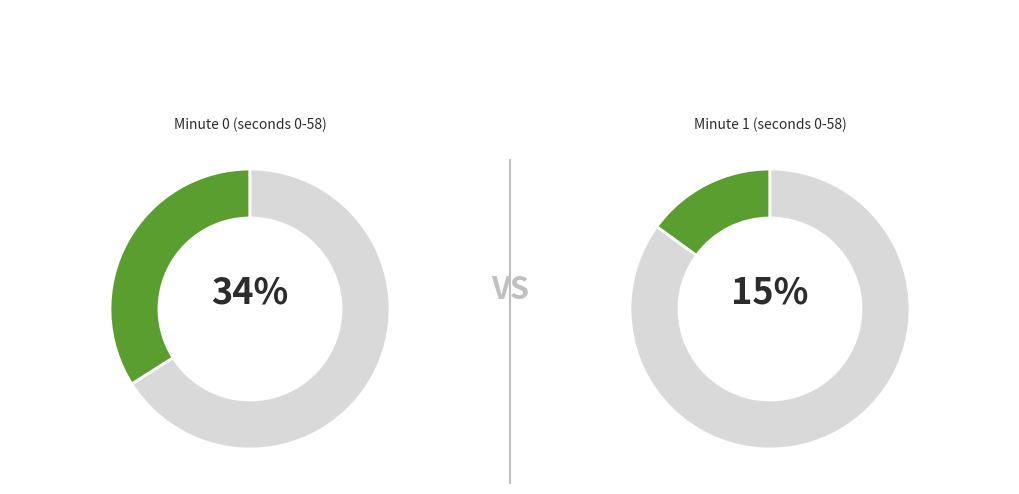

The Minute 1 slice represents 13% of the pie. True or false?

False